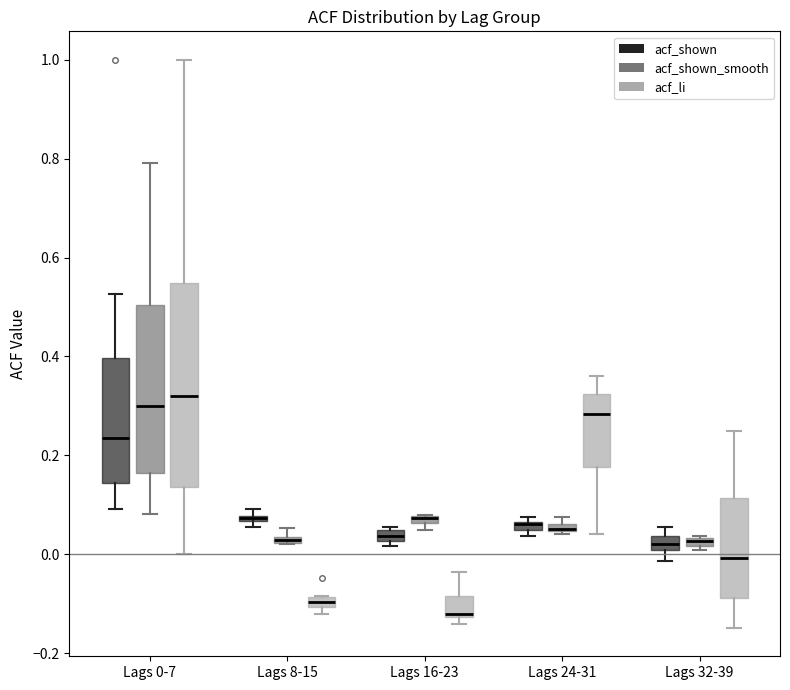

Where is the upper edge of the box for Lags 16-23 (acf_shown) on the y-axis? The values are not printed on the chart, so give them approximately, as read against the axis.

0.04